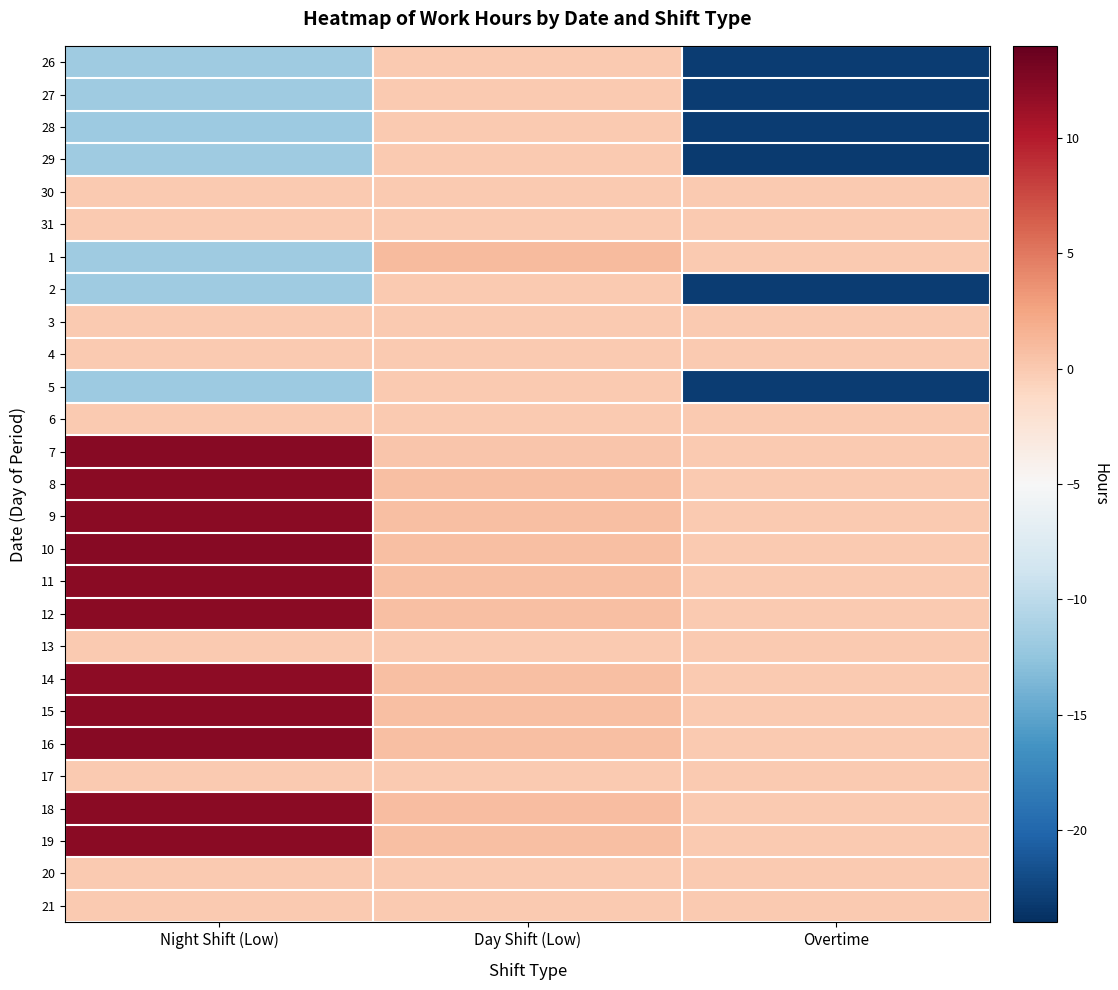

What is the difference between the highest and lowest values at Overtime?

23.1